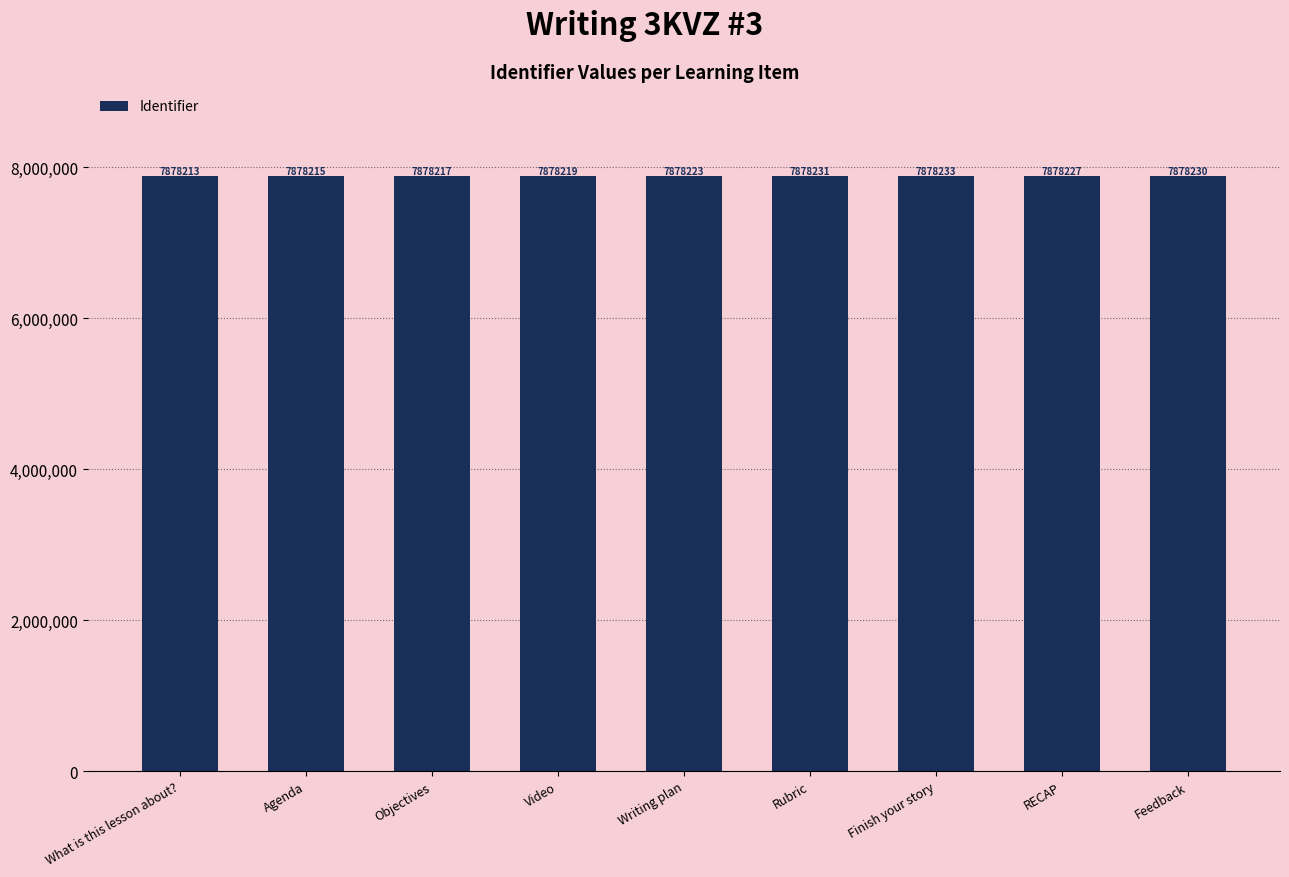

Between Writing plan and Objectives, which is larger?

Writing plan